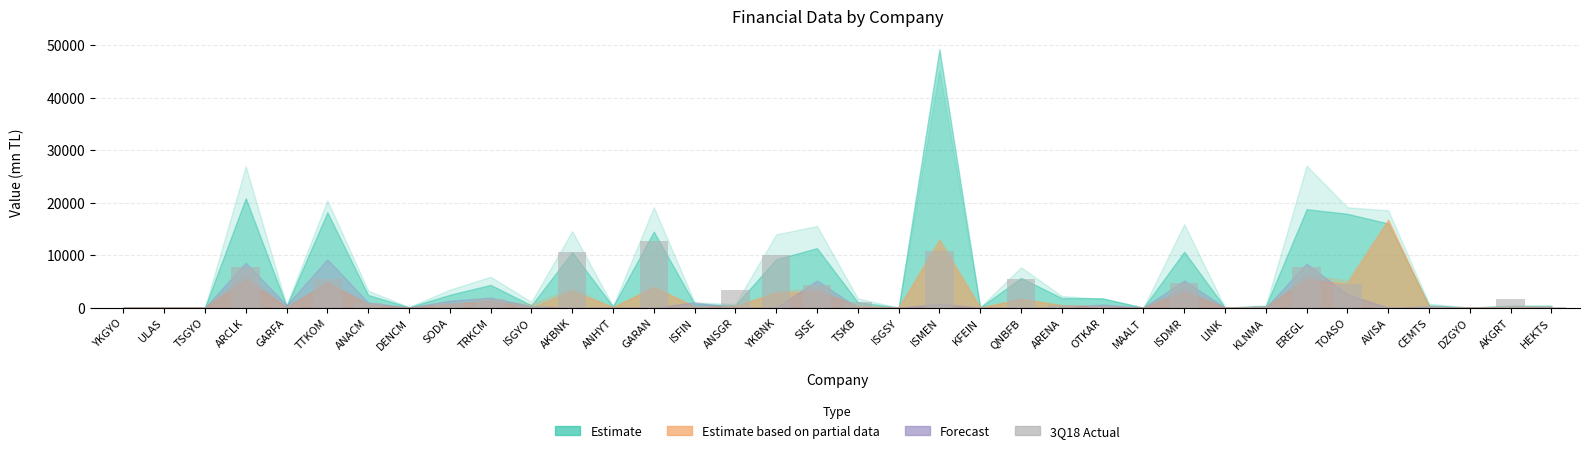

What is the sum of the values at ANACM and GARFA?

1041.4